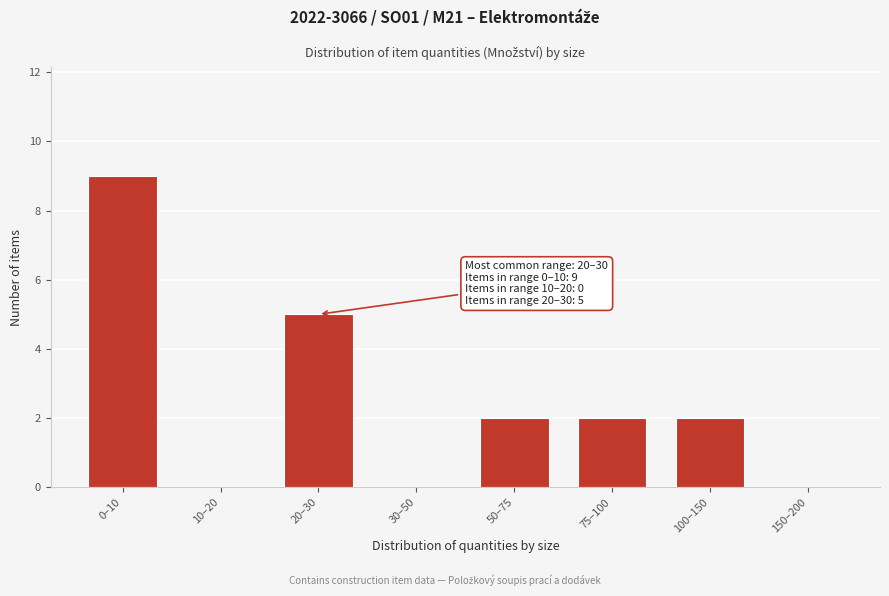

Reading left to right, what are all the values shown in this chart?

0–10=9	10–20=0	20–30=5	30–50=0	50–75=2	75–100=2	100–150=2	150–200=0